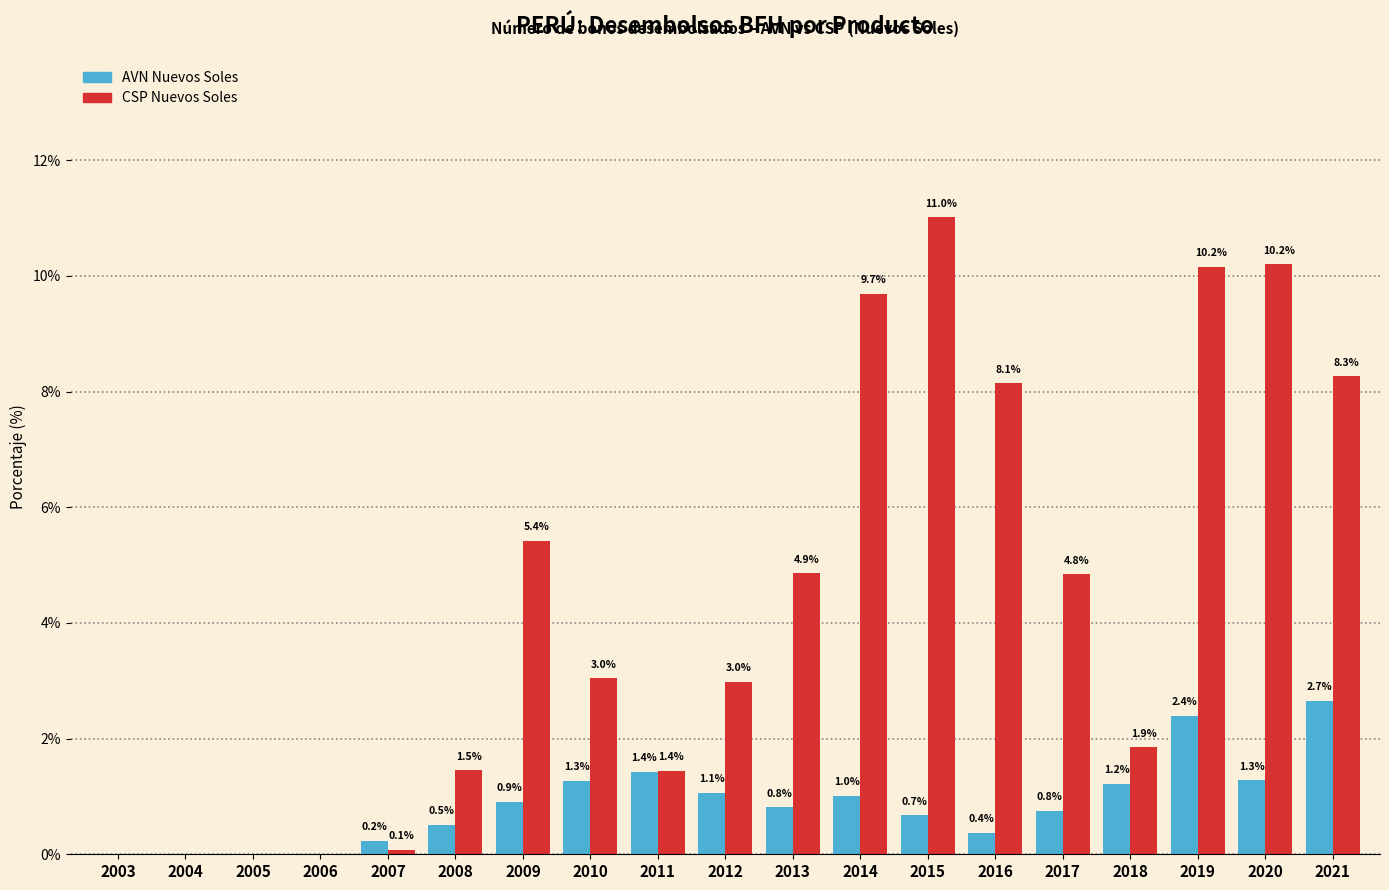

Reading right to left, extract all data points from this chart.

AVN Nuevos Soles: 2021=2.7	2020=1.3	2019=2.4	2018=1.2	2017=0.8	2016=0.4	2015=0.7	2014=1.0	2013=0.8	2012=1.1	2011=1.4	2010=1.3	2009=0.9	2008=0.5	2007=0.2	2006=0.0	2005=0.0	2004=0.0	2003=0.0
CSP Nuevos Soles: 2021=8.3	2020=10.2	2019=10.2	2018=1.9	2017=4.8	2016=8.1	2015=11.0	2014=9.7	2013=4.9	2012=3.0	2011=1.4	2010=3.0	2009=5.4	2008=1.5	2007=0.1	2006=0.0	2005=0.0	2004=0.0	2003=0.0